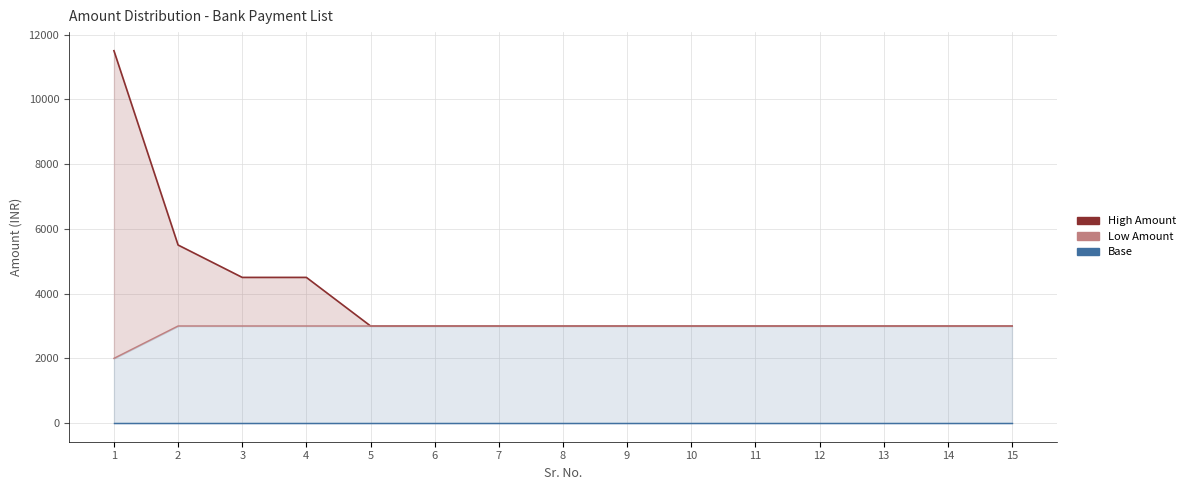

Is the value of Low Amount at 13 greater than the value of Base at 4?

Yes